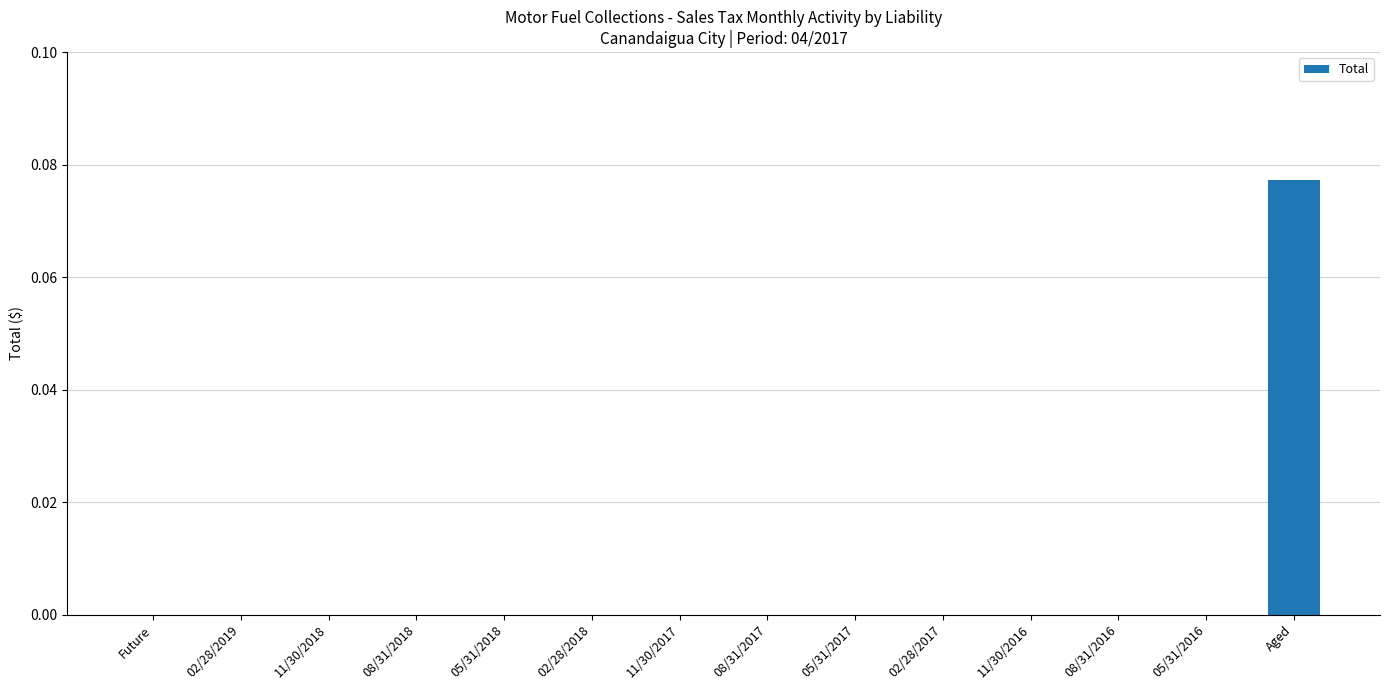

What is the change in value from 02/28/2018 to Aged?

+0.1